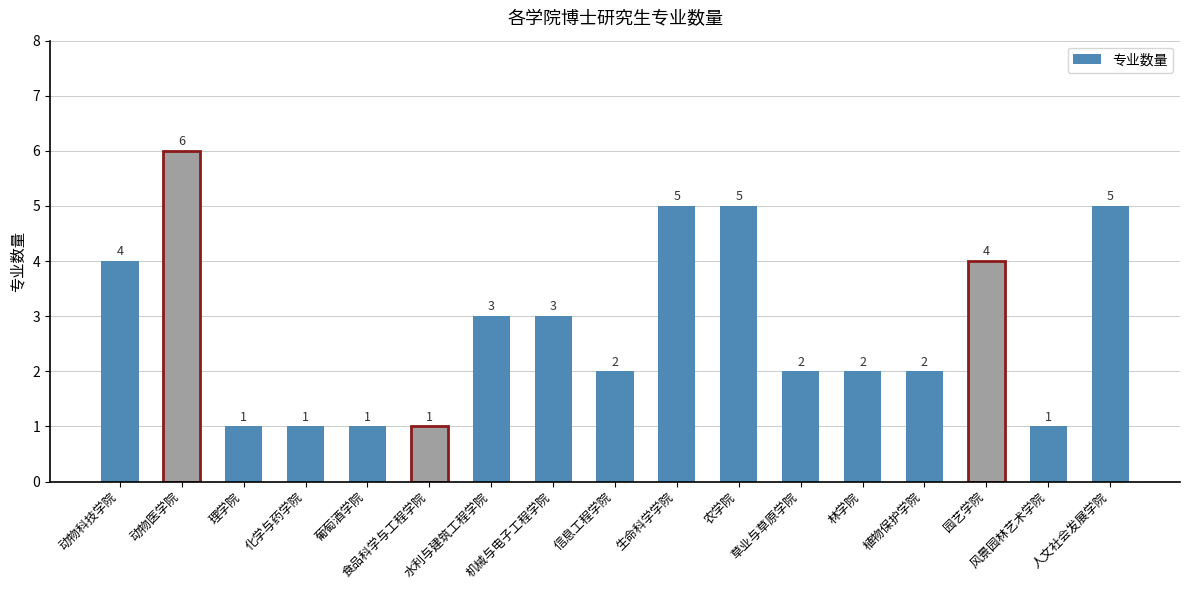

What is the sum of the values at 信息工程学院 and 风景园林艺术学院?

3